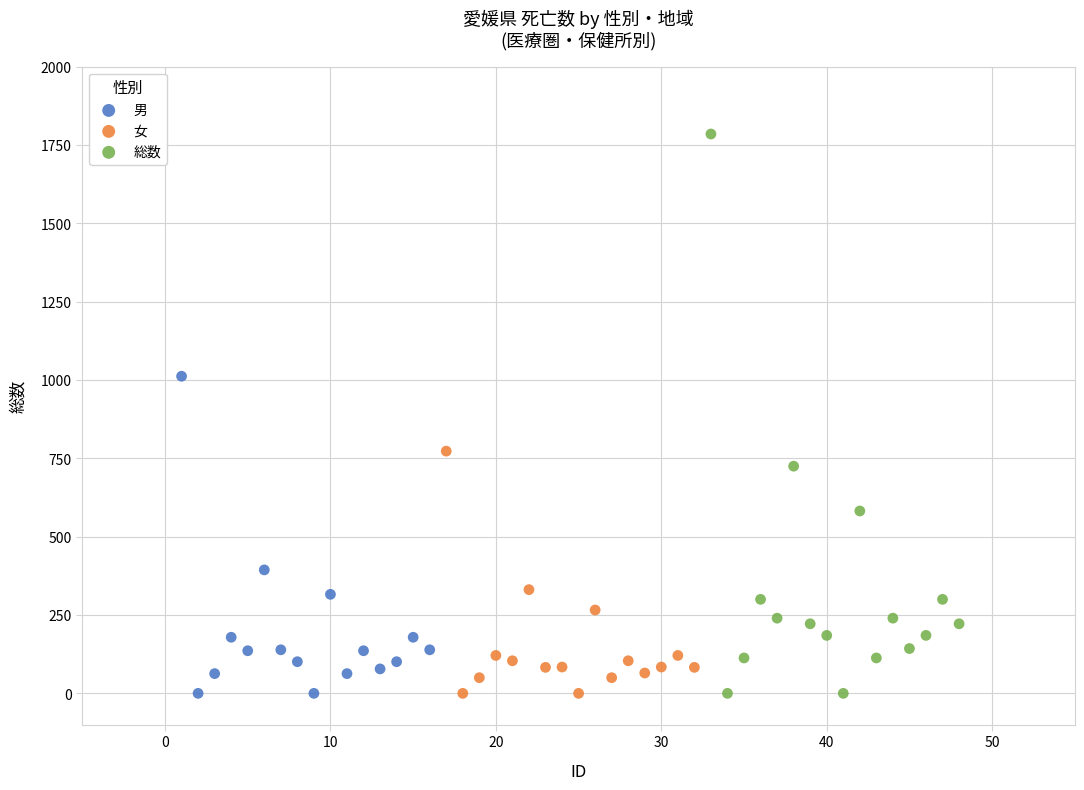

Which series reaches the maximum Y coordinate?

総数